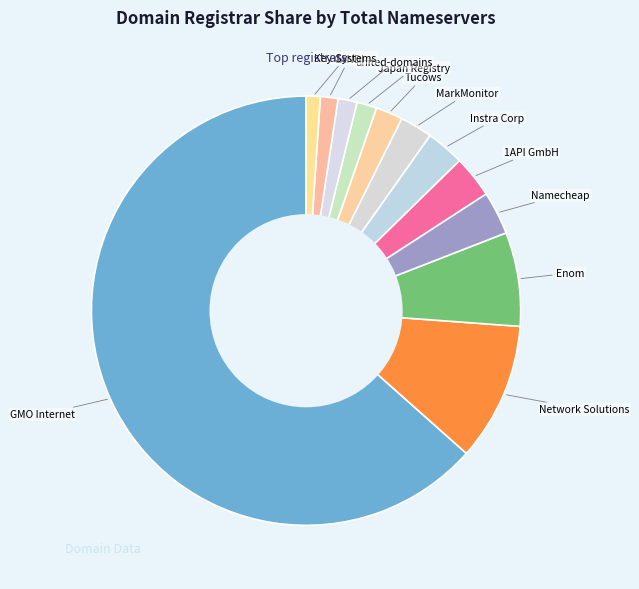

Approximately how many times larger is the value at GMO Internet compared to Key-Systems?

59.8